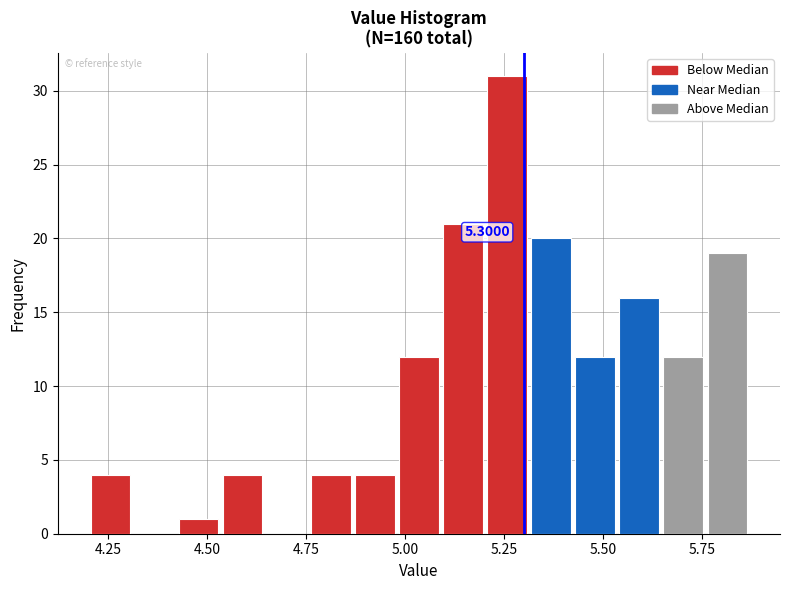

Around what value on the x-axis is the tallest bar? Give the approximate position of its centre, as read against the axis.

5.25